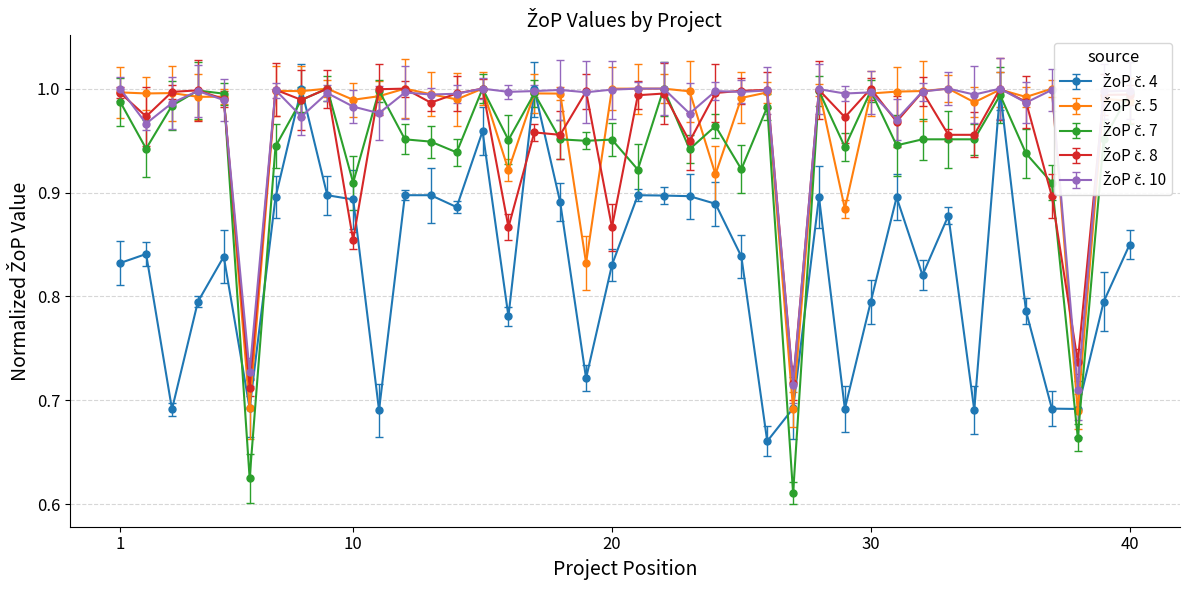

What is the average value of the ŽoP č. 5 series?

1.0